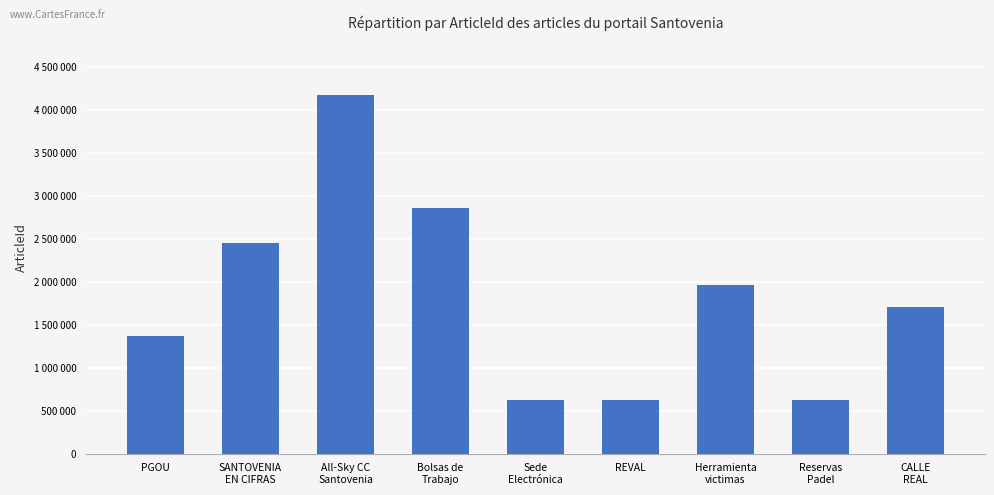

What is the maximum value shown in the chart?

4168608